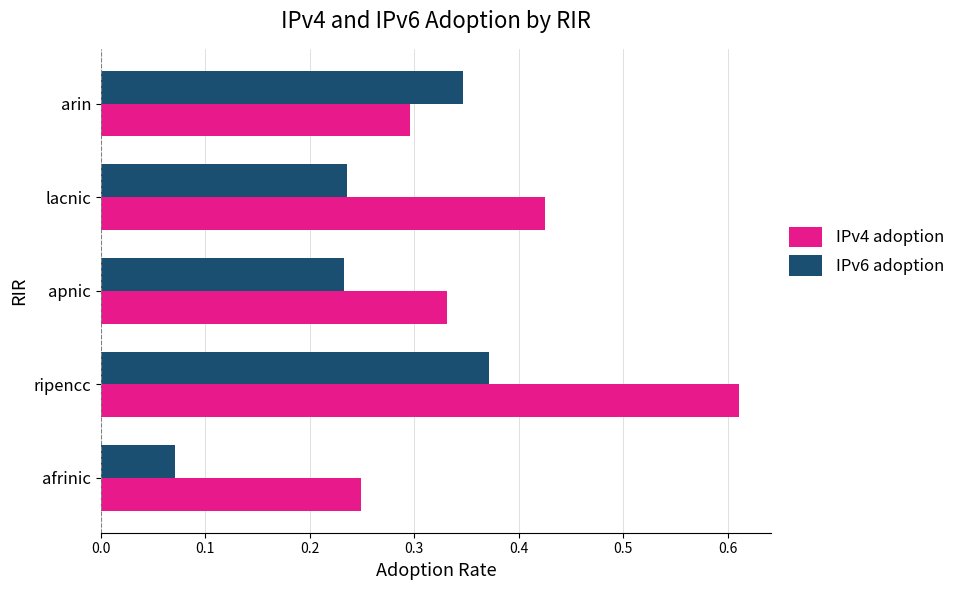

Between apnic and lacnic, which series saw the biggest shift?

IPv4 adoption